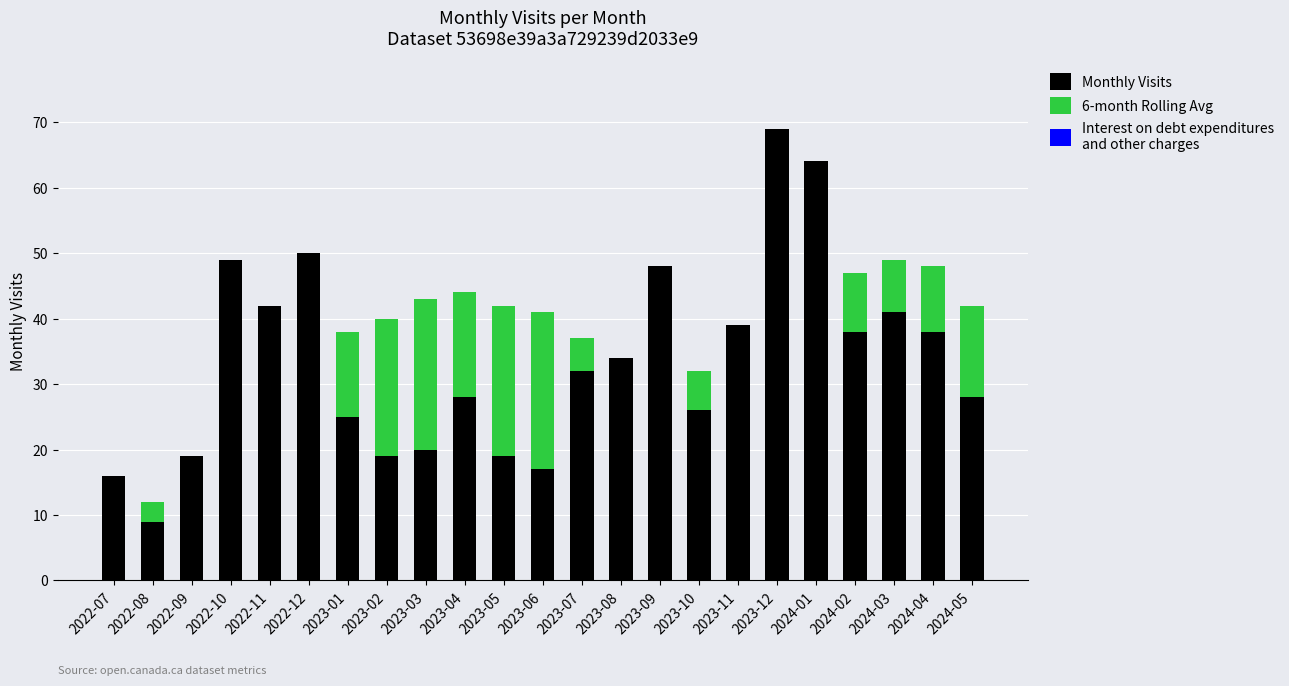

The Monthly Visits series shows 71 at 2022-12. True or false?

False